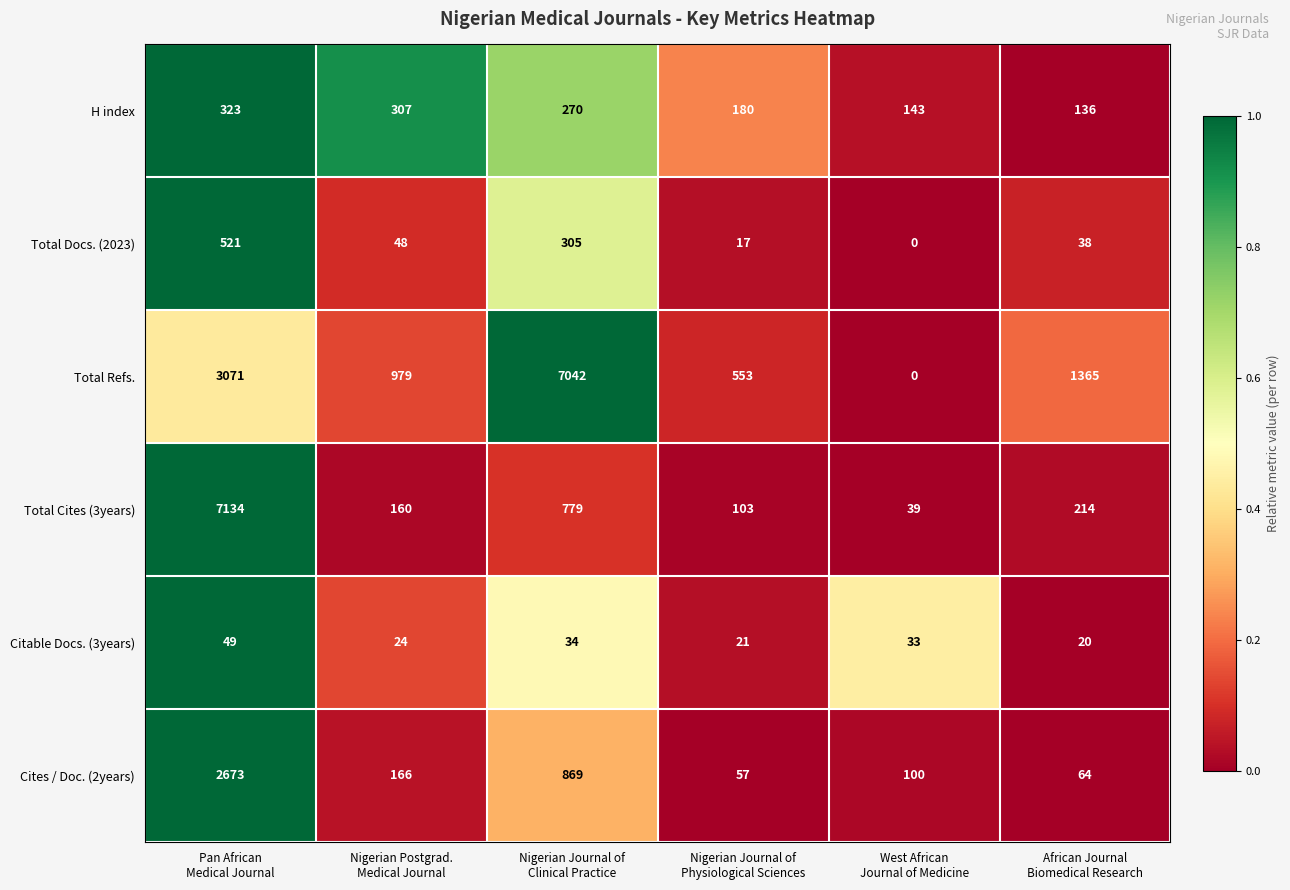

What is the greatest value displayed?

7134